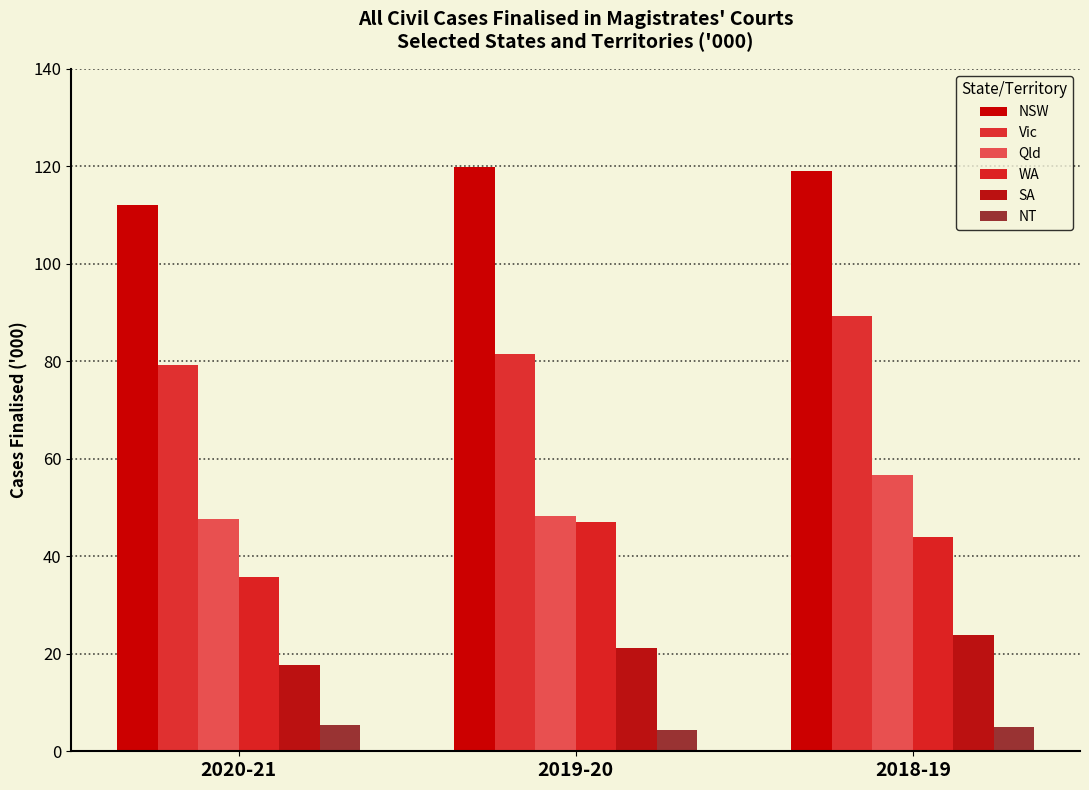

Rank the series by their maximum value, from lowest to highest.

NT, SA, WA, Qld, Vic, NSW